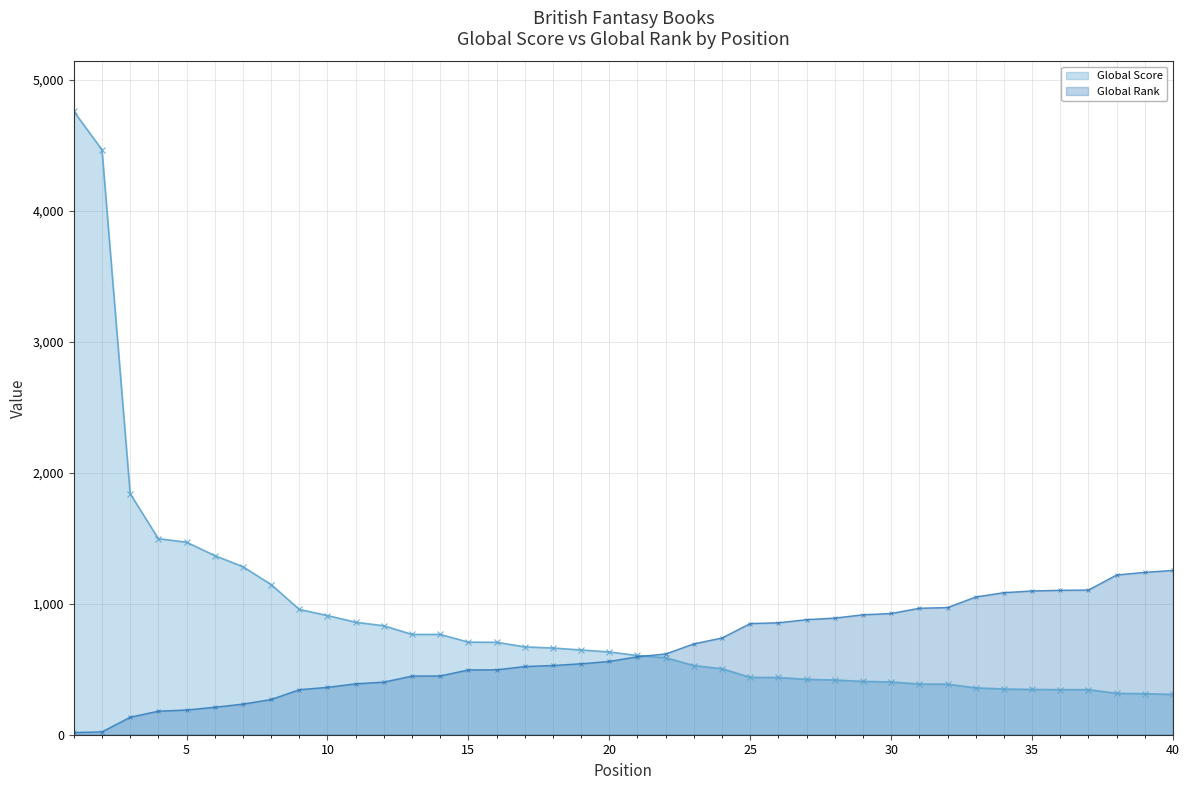

Which series has the largest total across all categories?

Global Score